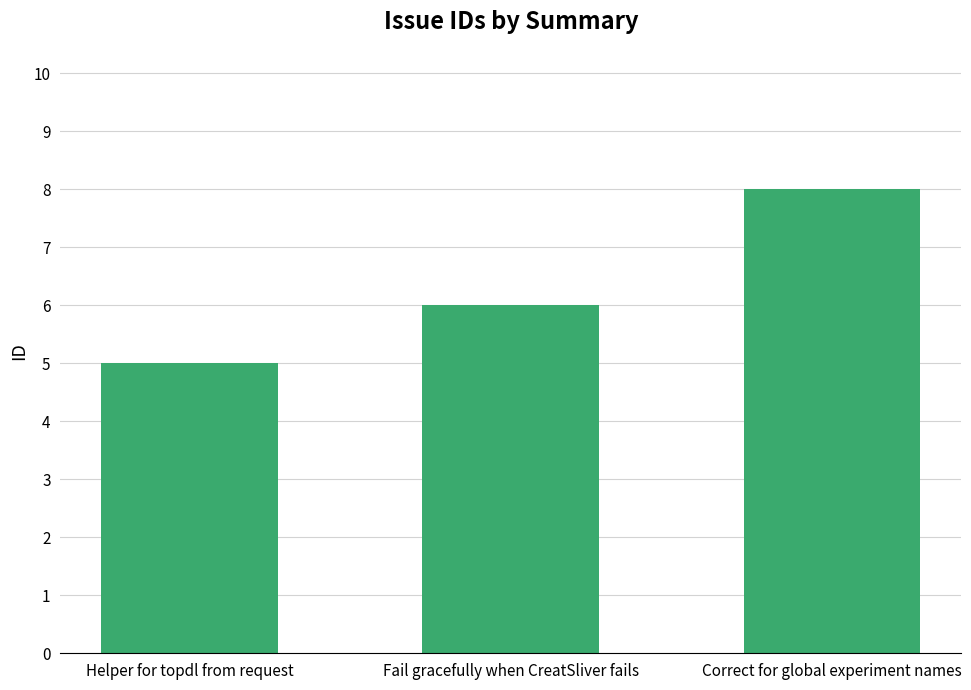

What is the change in value from Fail gracefully when CreatSliver fails to Correct for global experiment names?

+2